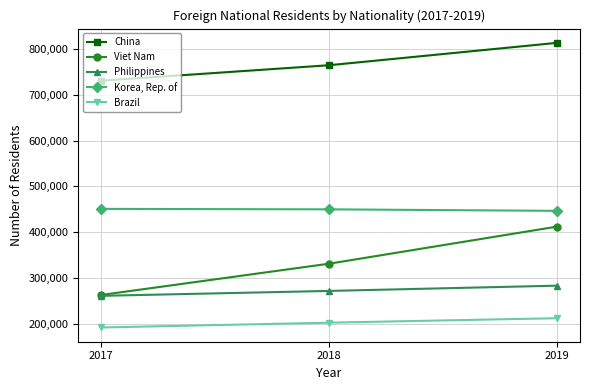

Count the number of data series in this chart.

5